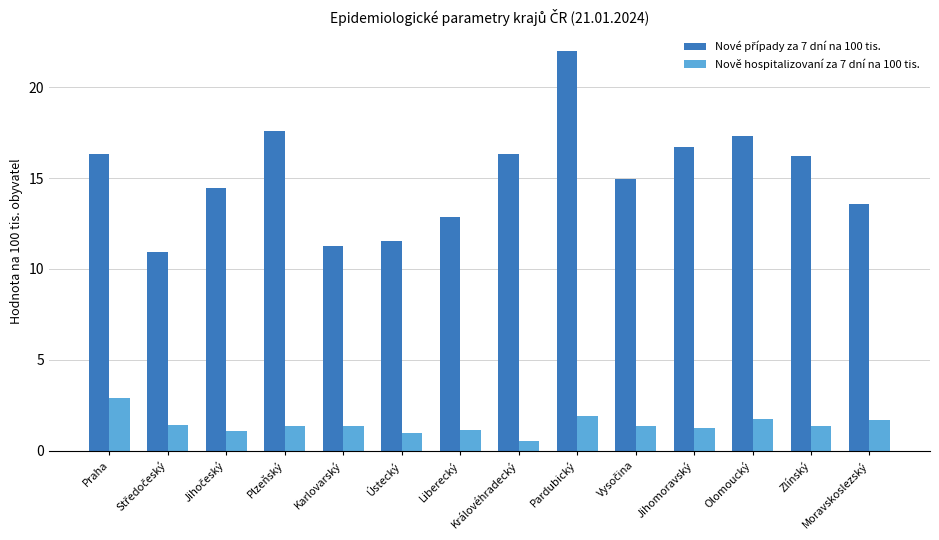

Which category has the highest value across all series?

Pardubický